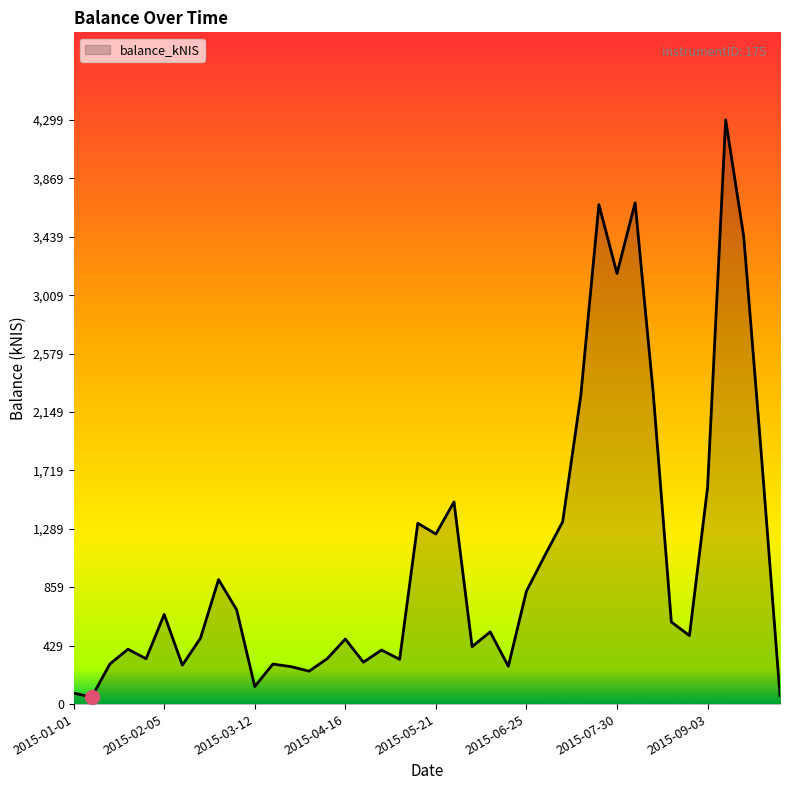

What is the difference between the maximum and minimum values?

4246.9